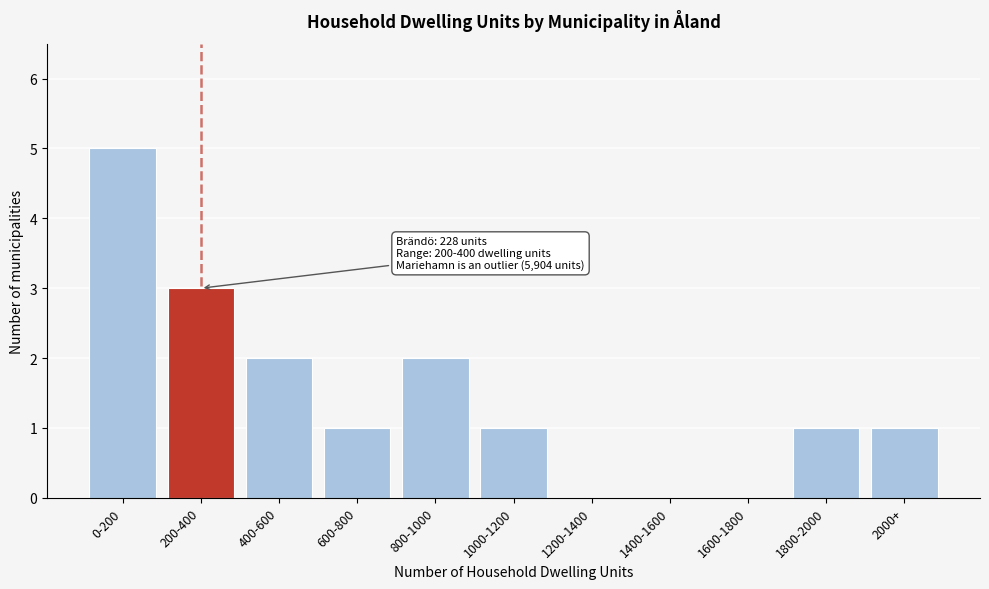

Reading left to right, list all the values displayed in this chart.

0-200=5	200-400=3	400-600=2	600-800=1	800-1000=2	1000-1200=1	1200-1400=0	1400-1600=0	1600-1800=0	1800-2000=1	2000+=1